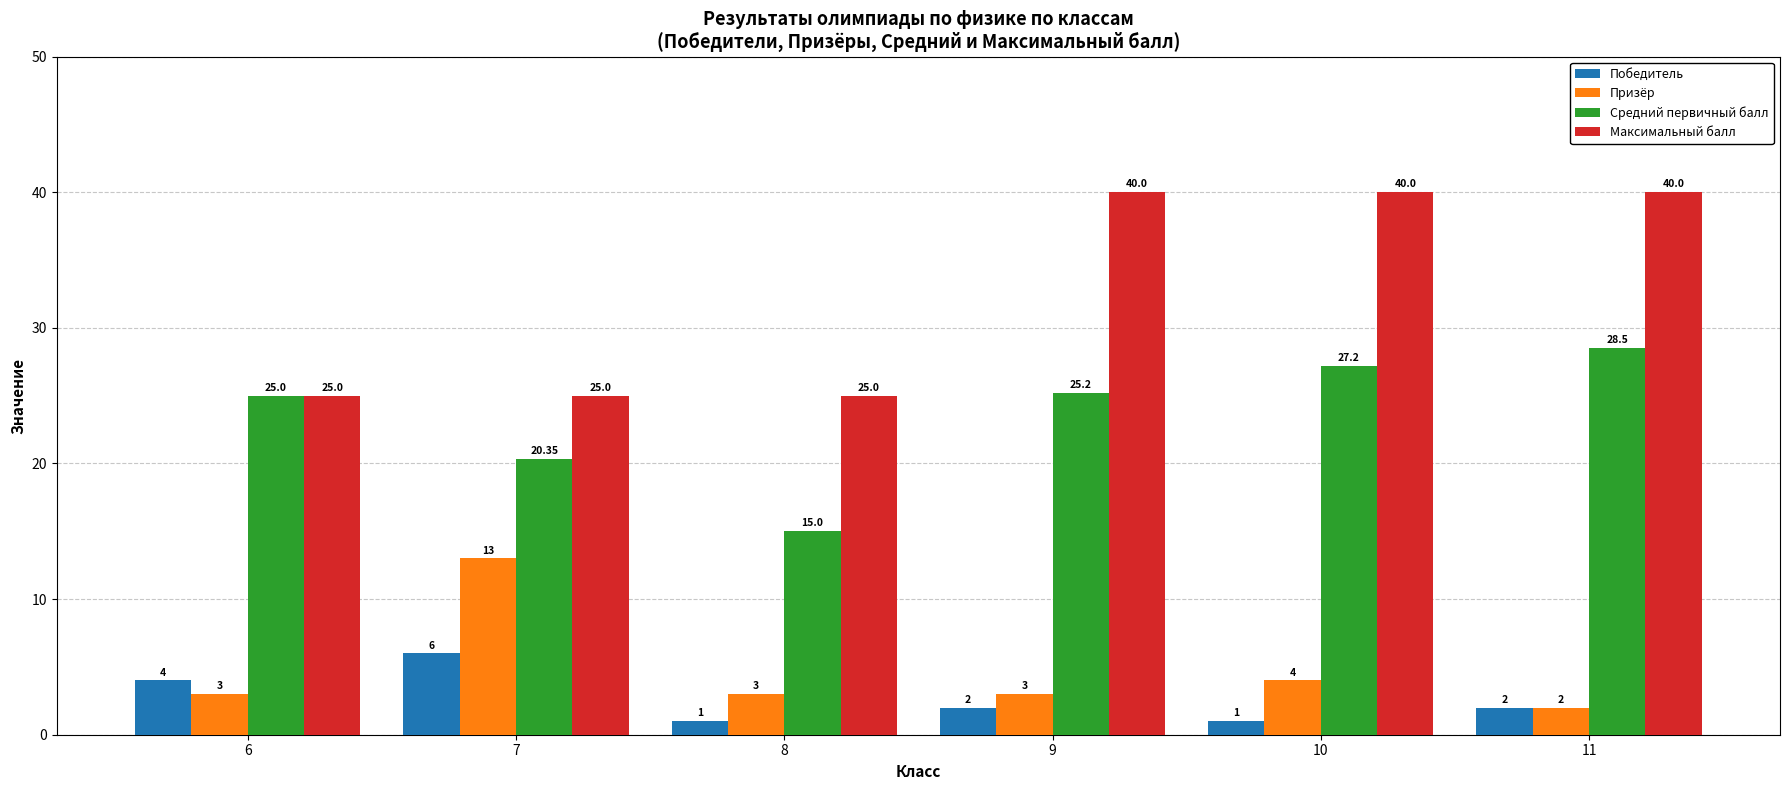

List the series in order of their peak value, lowest first.

Победитель, Призёр, Средний первичный балл, Максимальный балл